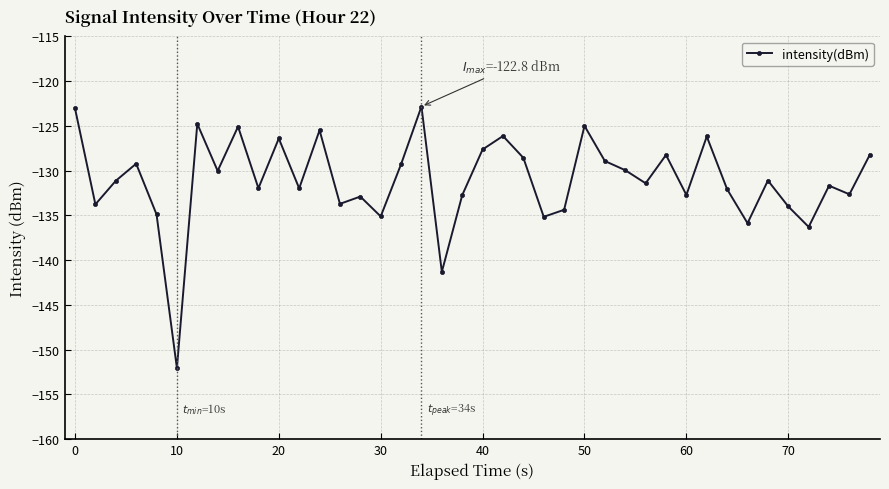

What is the value of the 26th point from the left?

-125.0